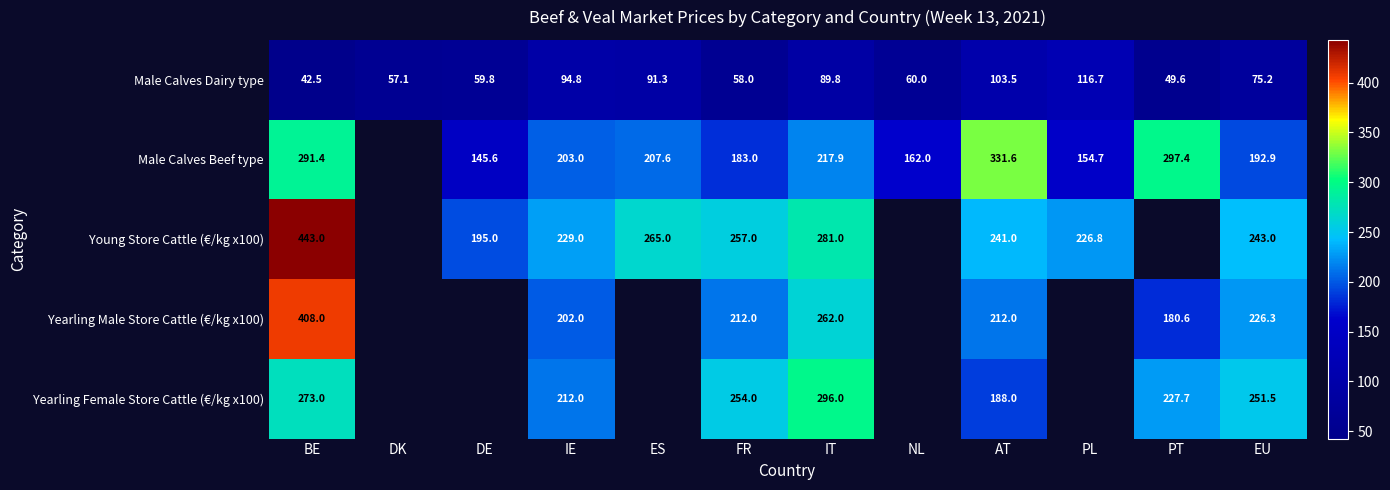

What is the sum of the Male Calves Dairy type values at DK and EU?

132.3